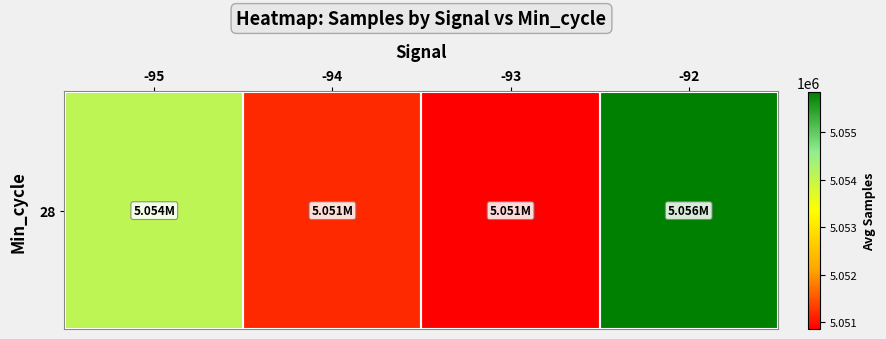

Is it true that the value at -95 is 7853529.5?

False